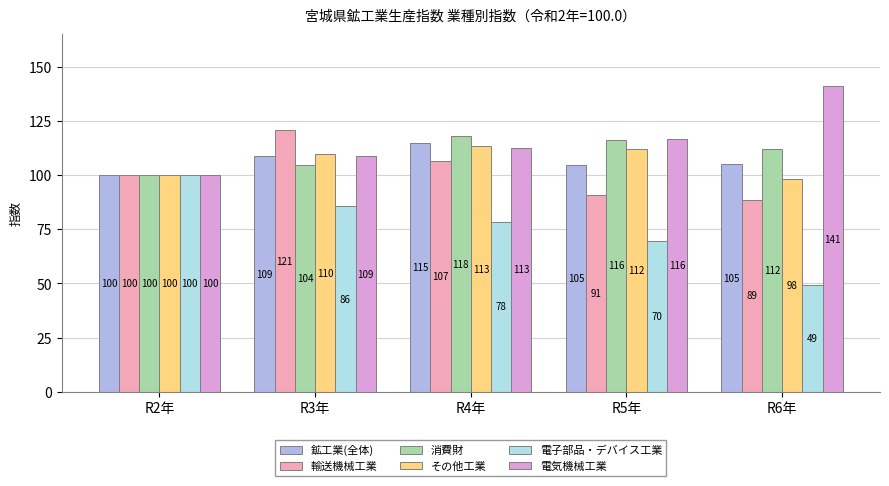

How many data points in 鉱工業(全体) are less than 105?

2